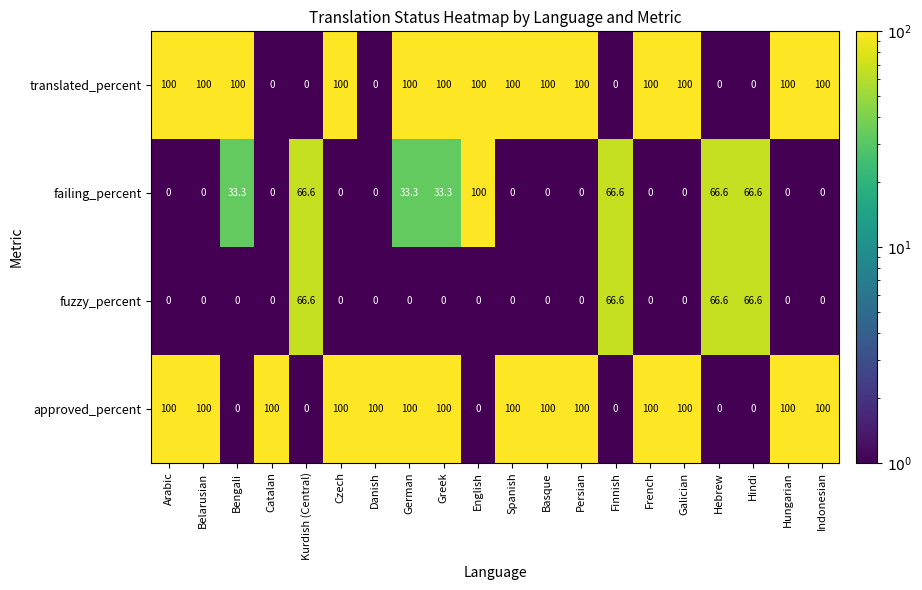

What is the difference between the highest and lowest values at Indonesian?

100.0